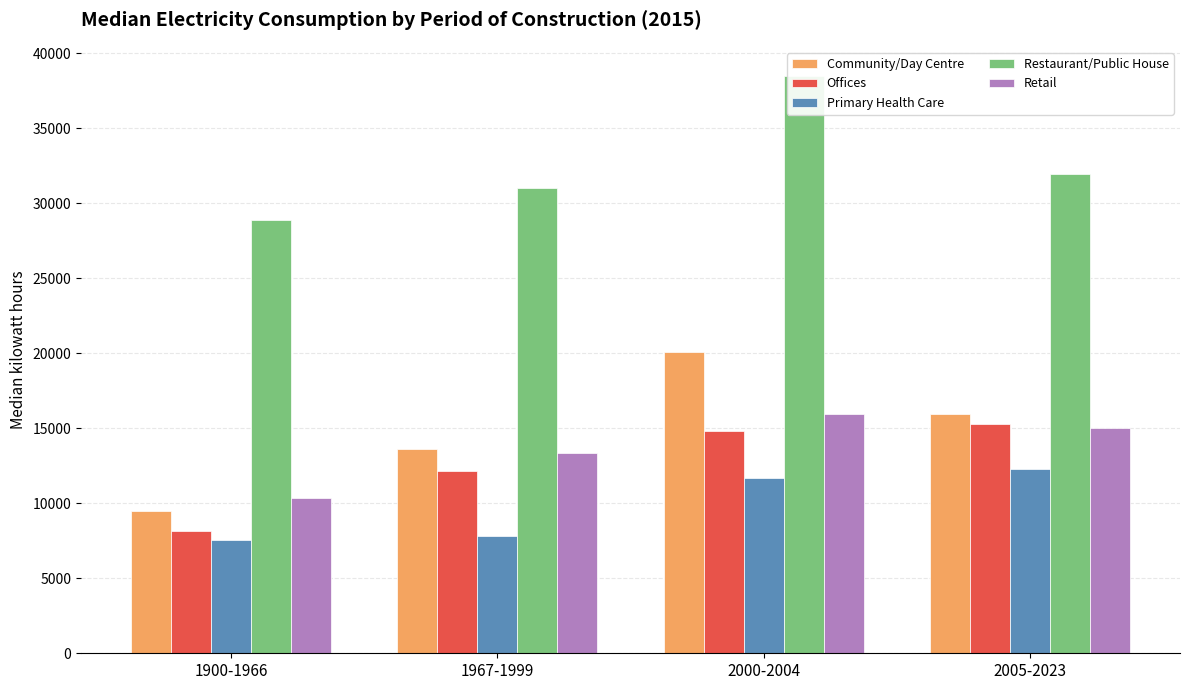

Which series changed the most between 1900-1966 and 2000-2004?

Community/Day Centre